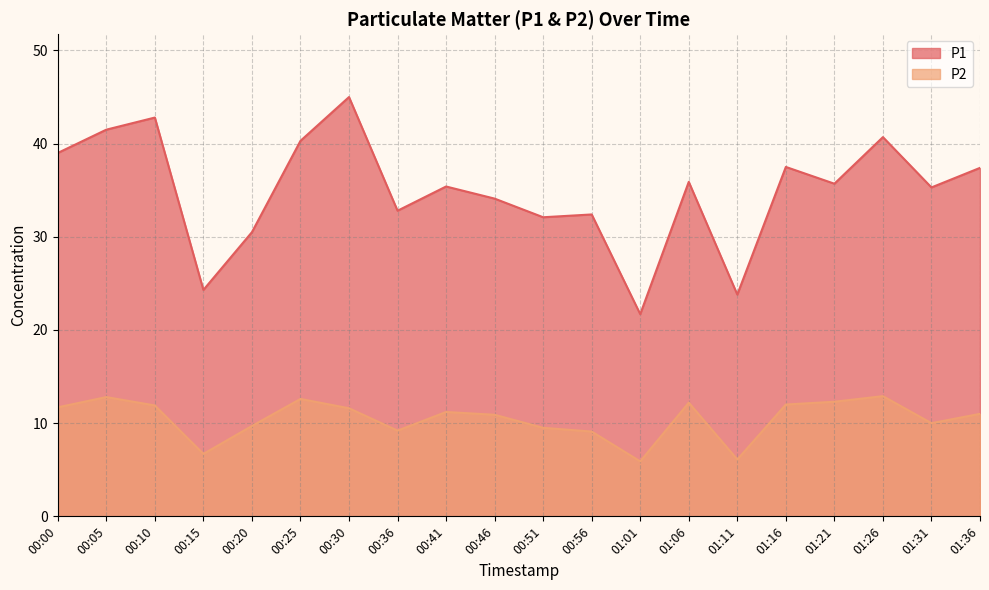

True or false: P1 has more than 2 interior local peaks.

True